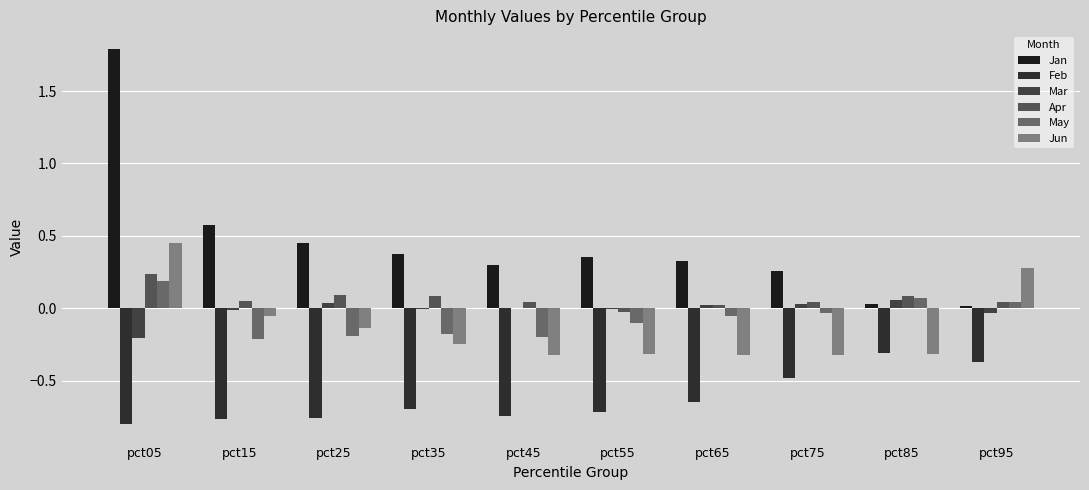

What is the smallest value displayed?

-0.8